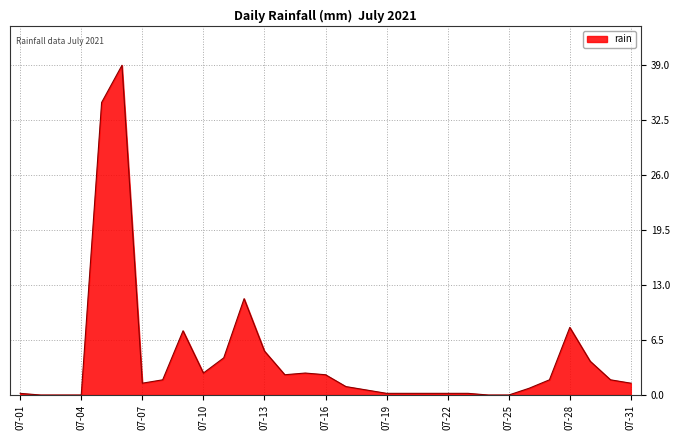

True or false: there are more than 2 points higher than both neighbors.

True